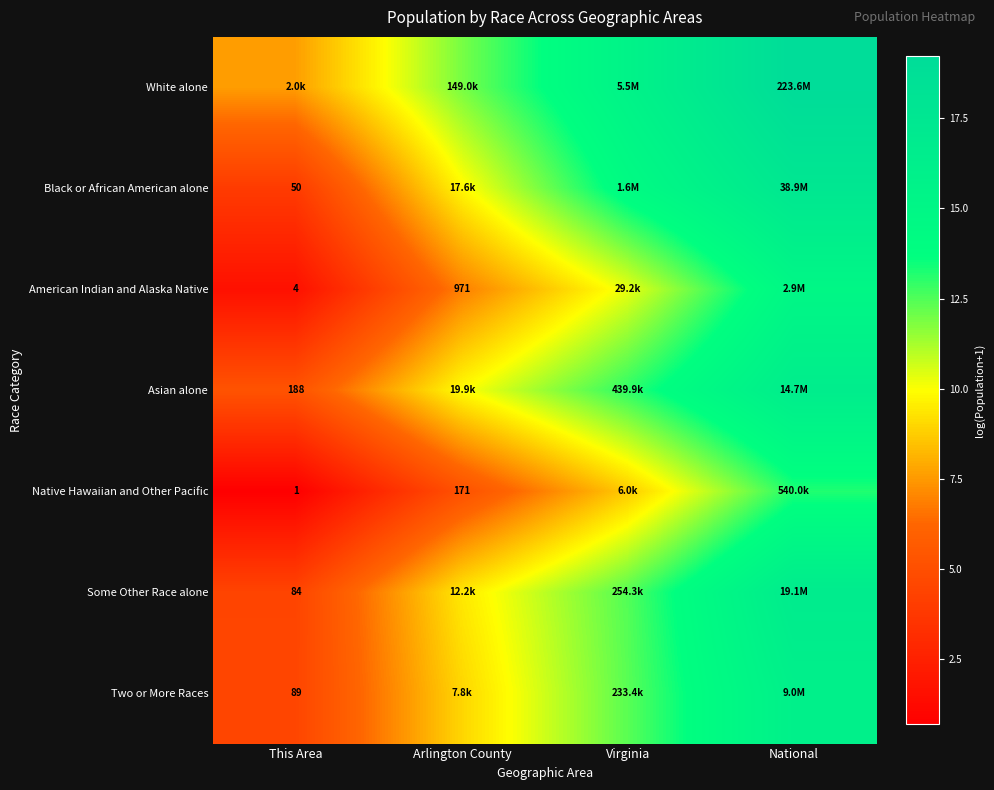

How many data points in Native Hawaiian and Other Pacific are above 8?

2